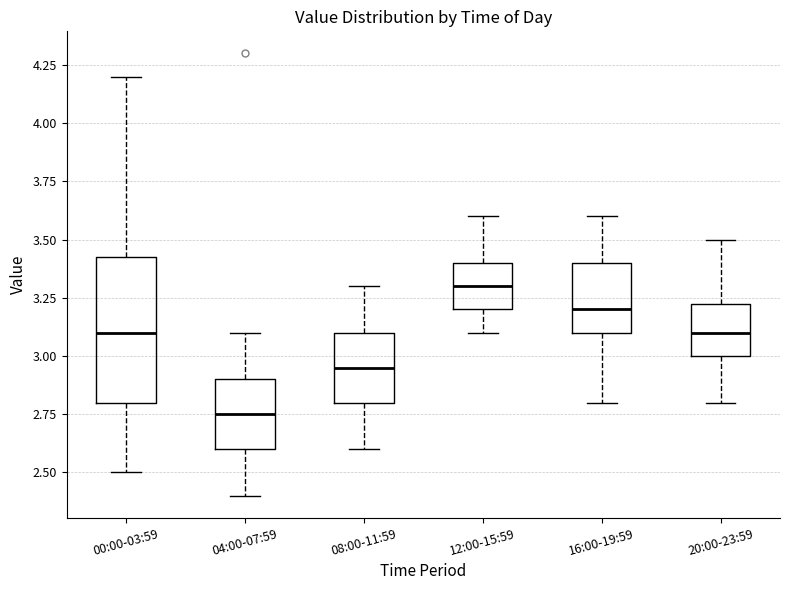

Where is the upper edge of the box for 16:00-19:59 on the y-axis? The values are not printed on the chart, so give them approximately, as read against the axis.

3.40